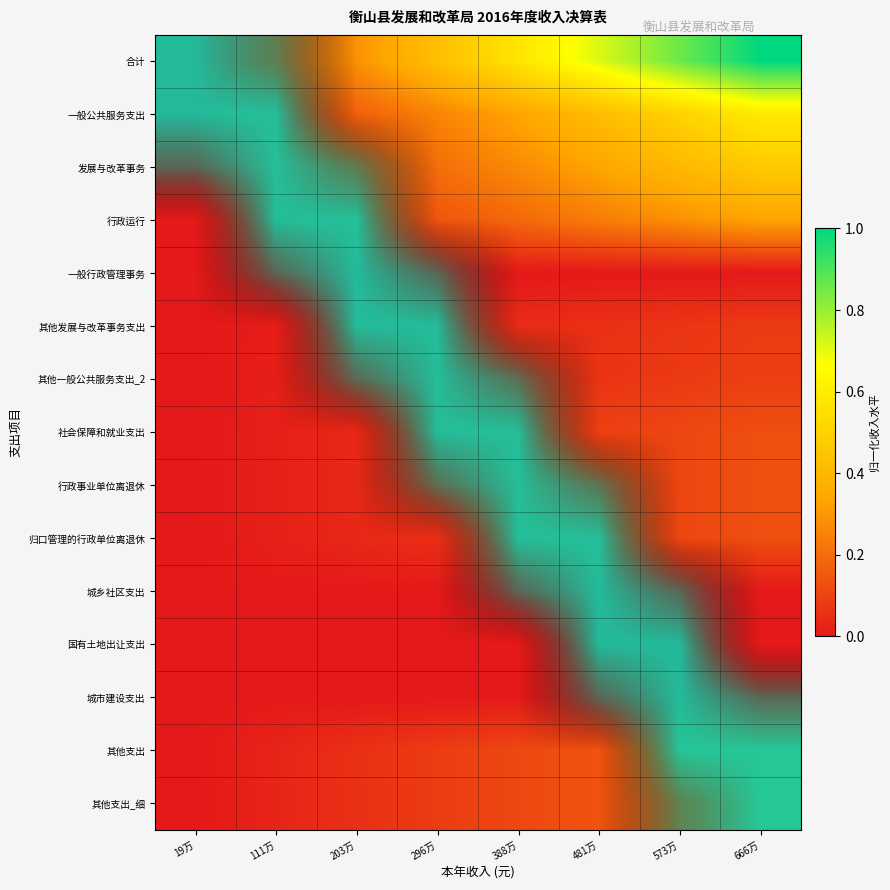

At how many categories does at least one series exceed 0?

8